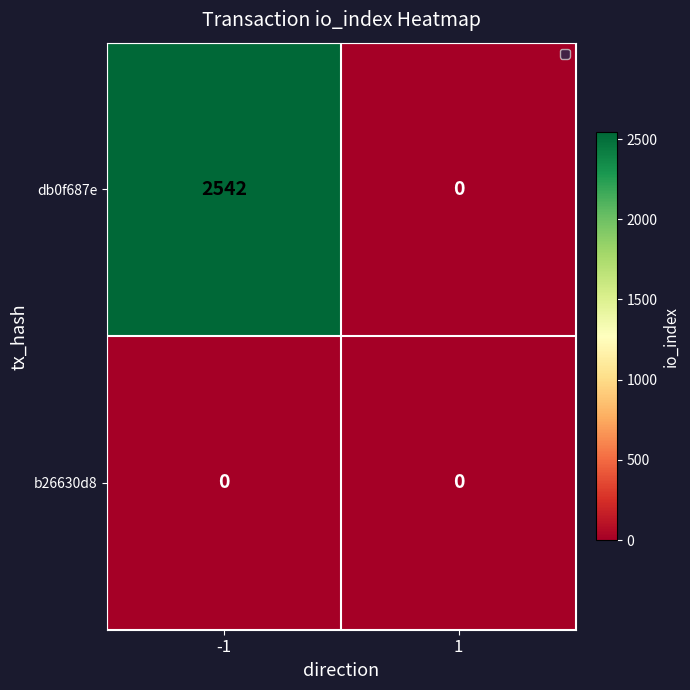

Which series has the largest total across all categories?

db0f687e